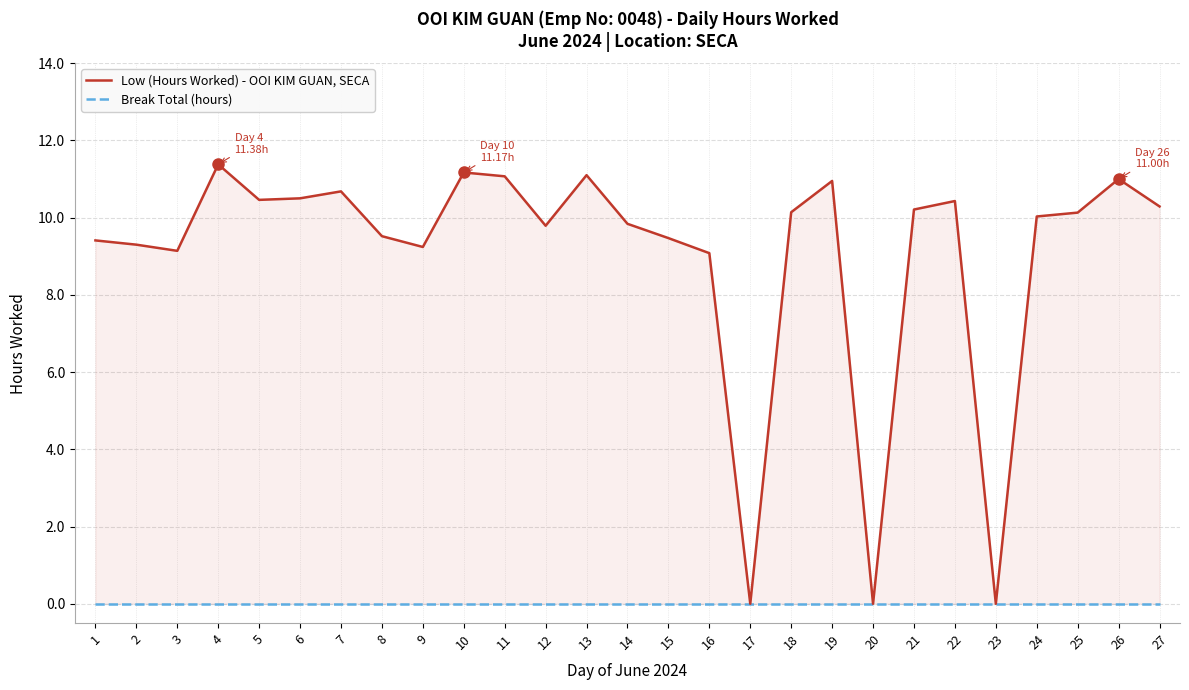

Reading left to right, transcribe all the data shown in this chart.

Low (Hours Worked) - OOI KIM GUAN, SECA: 1=9.4	2=9.3	3=9.1	4=11.4	5=10.5	6=10.5	7=10.7	8=9.5	9=9.2	10=11.2	11=11.1	12=9.8	13=11.1	14=9.8	15=9.5	16=9.1	17=0.0	18=10.1	19=10.9	20=0.0	21=10.2	22=10.4	23=0.0	24=10.0	25=10.1	26=11.0	27=10.3
Break Total (hours): 1=0.0	2=0.0	3=0.0	4=0.0	5=0.0	6=0.0	7=0.0	8=0.0	9=0.0	10=0.0	11=0.0	12=0.0	13=0.0	14=0.0	15=0.0	16=0.0	17=0.0	18=0.0	19=0.0	20=0.0	21=0.0	22=0.0	23=0.0	24=0.0	25=0.0	26=0.0	27=0.0